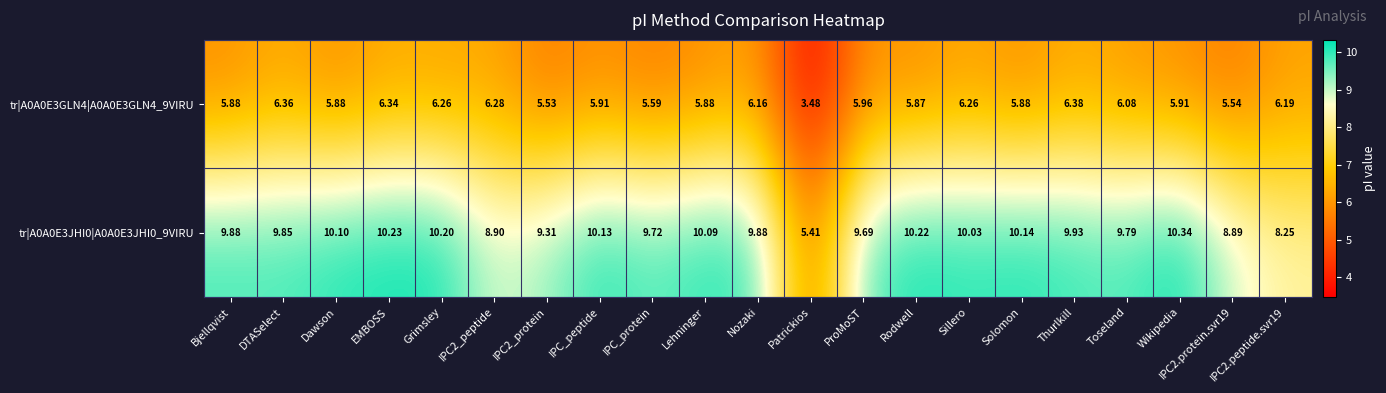

Which series has the largest total across all categories?

tr|A0A0E3JHI0|A0A0E3JHI0_9VIRU